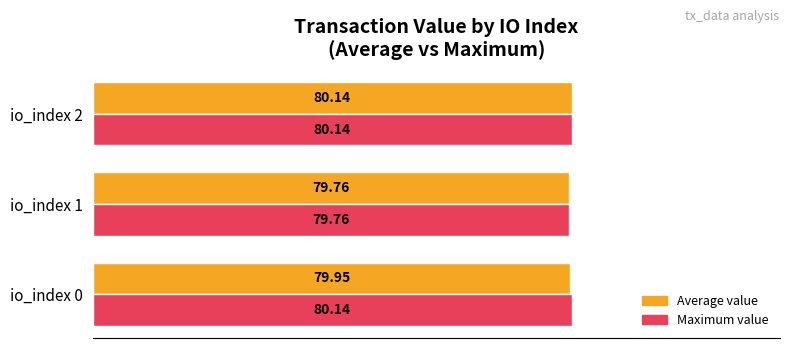

Count the Average value values in the range 79 to 80.

2